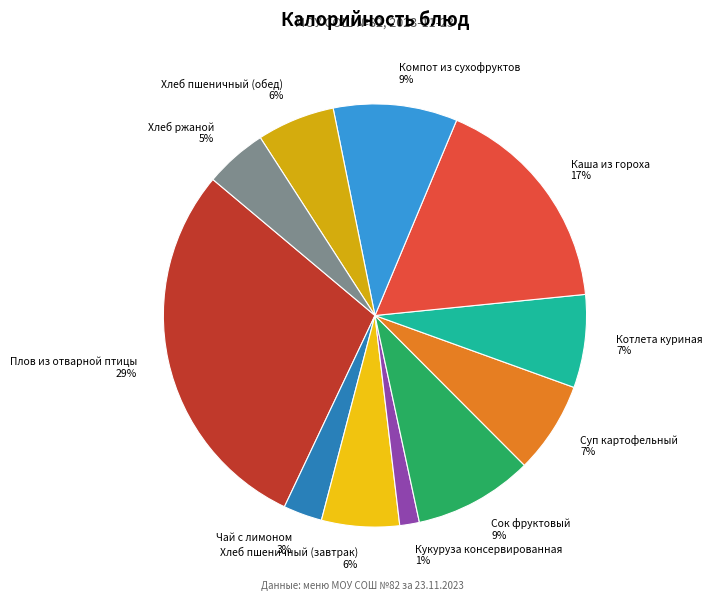

Which slice is the smallest?

Кукуруза консервированная